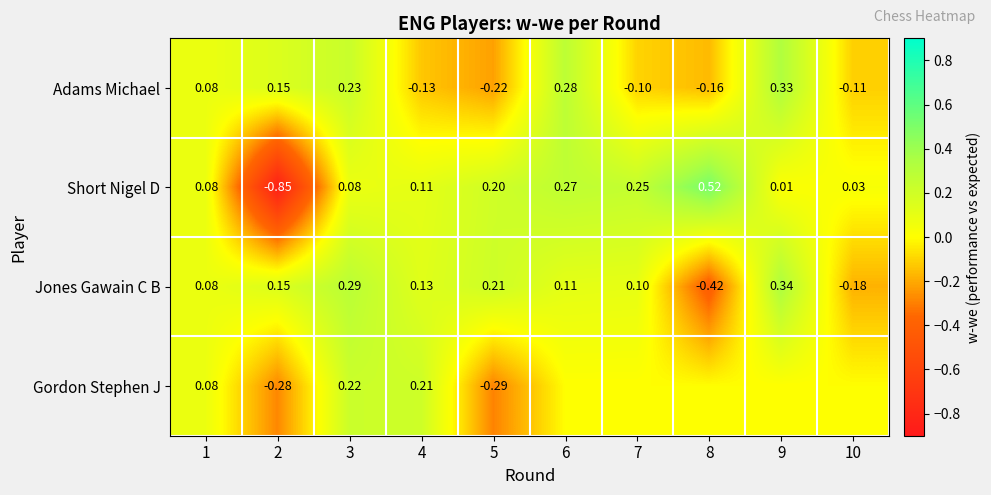

Is the value of Jones Gawain C B at 7 greater than the value of Gordon Stephen J at 2?

Yes